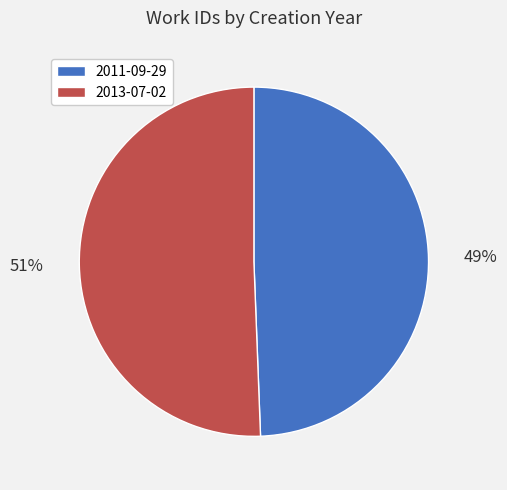

How many segments does this pie chart have?

2